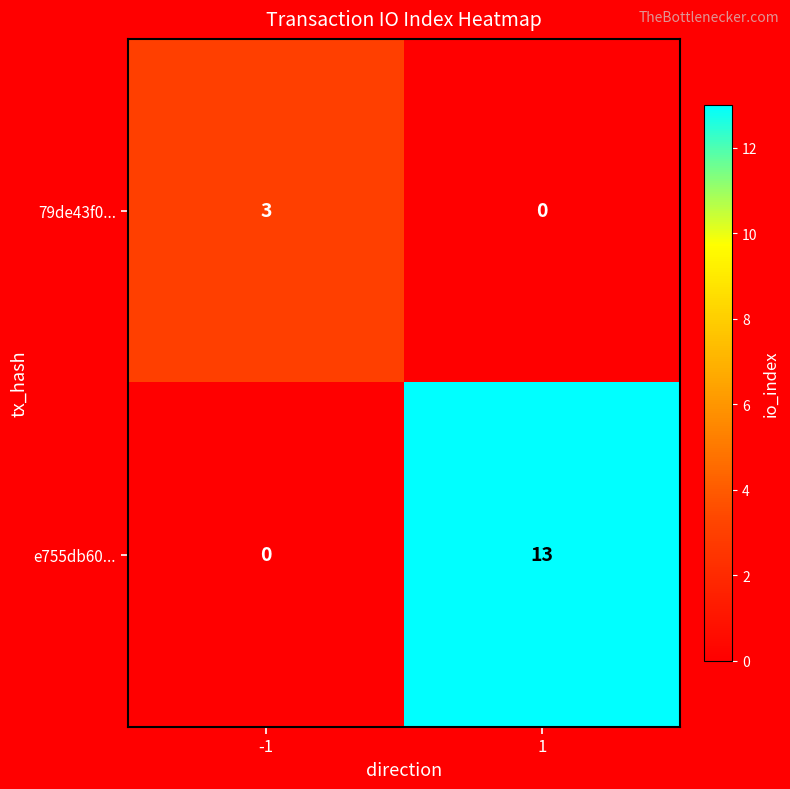

Reading right to left, what are all the values shown in this chart?

79de43f0...: 1=0	-1=3
e755db60...: 1=13	-1=0